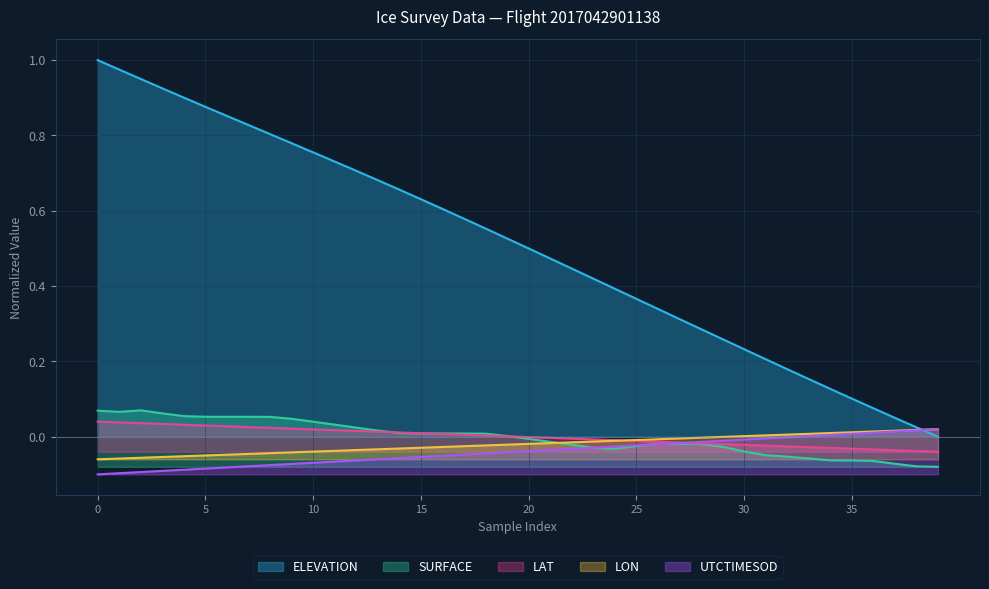

Reading right to left, transcribe all the data shown in this chart.

ELEVATION: 0.0	0.0	0.1	0.1	0.1	0.1	0.2	0.2	0.2	0.2	0.3	0.3	0.3	0.3	0.4	0.4	0.4	0.4	0.5	0.5	0.5	0.6	0.6	0.6	0.6	0.7	0.7	0.7	0.7	0.8	0.8	0.8	0.8	0.9	0.9	0.9	0.9	1.0	1.0	1.0
SURFACE: -0.1	-0.1	-0.1	-0.1	-0.1	-0.1	-0.1	-0.1	-0.0	-0.0	-0.0	-0.0	-0.0	-0.0	-0.0	-0.0	-0.0	-0.0	-0.0	-0.0	0.0	0.0	0.0	0.0	0.0	0.0	0.0	0.0	0.0	0.0	0.0	0.1	0.1	0.1	0.1	0.1	0.1	0.1	0.1	0.1
LAT: -0.0	-0.0	-0.0	-0.0	-0.0	-0.0	-0.0	-0.0	-0.0	-0.0	-0.0	-0.0	-0.0	-0.0	-0.0	-0.0	-0.0	-0.0	-0.0	-0.0	0.0	0.0	0.0	0.0	0.0	0.0	0.0	0.0	0.0	0.0	0.0	0.0	0.0	0.0	0.0	0.0	0.0	0.0	0.0	0.0
LON: 0.0	0.0	0.0	0.0	0.0	0.0	0.0	0.0	0.0	0.0	-0.0	-0.0	-0.0	-0.0	-0.0	-0.0	-0.0	-0.0	-0.0	-0.0	-0.0	-0.0	-0.0	-0.0	-0.0	-0.0	-0.0	-0.0	-0.0	-0.0	-0.0	-0.0	-0.0	-0.0	-0.0	-0.1	-0.1	-0.1	-0.1	-0.1
UTCTIMESOD: 0.0	0.0	0.0	0.0	0.0	0.0	0.0	-0.0	-0.0	-0.0	-0.0	-0.0	-0.0	-0.0	-0.0	-0.0	-0.0	-0.0	-0.0	-0.0	-0.0	-0.0	-0.0	-0.1	-0.1	-0.1	-0.1	-0.1	-0.1	-0.1	-0.1	-0.1	-0.1	-0.1	-0.1	-0.1	-0.1	-0.1	-0.1	-0.1